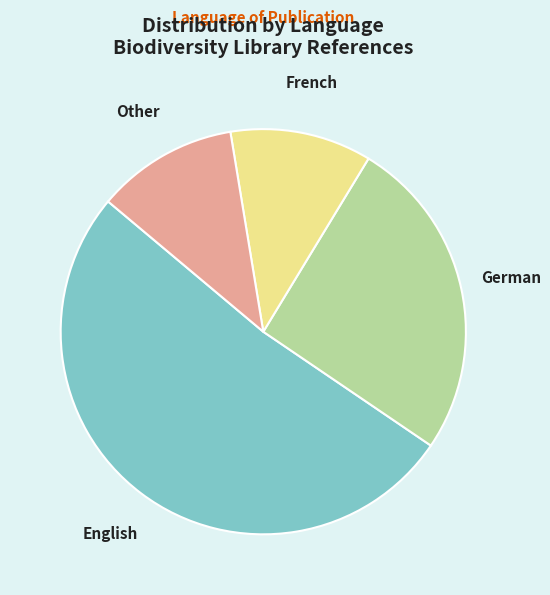

Approximately how many times larger is the value at English compared to German?

2.0